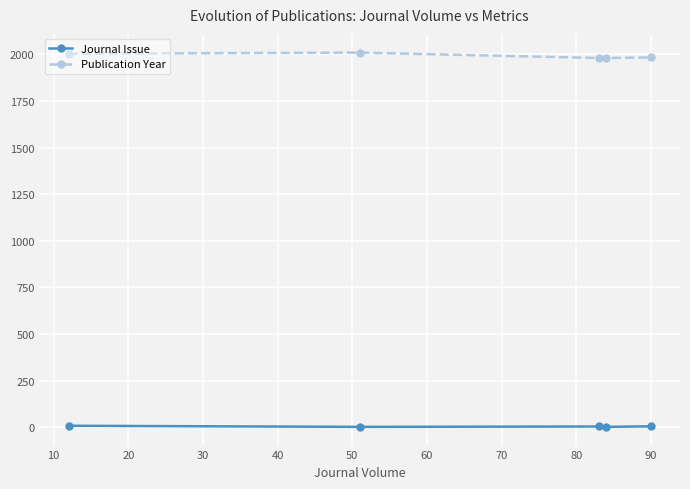

How many series are shown in this chart?

2